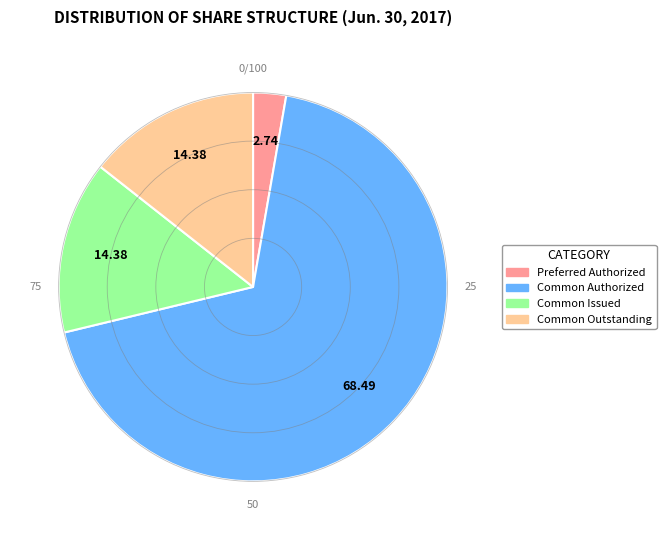

Which slice is the smallest?

Preferred Authorized